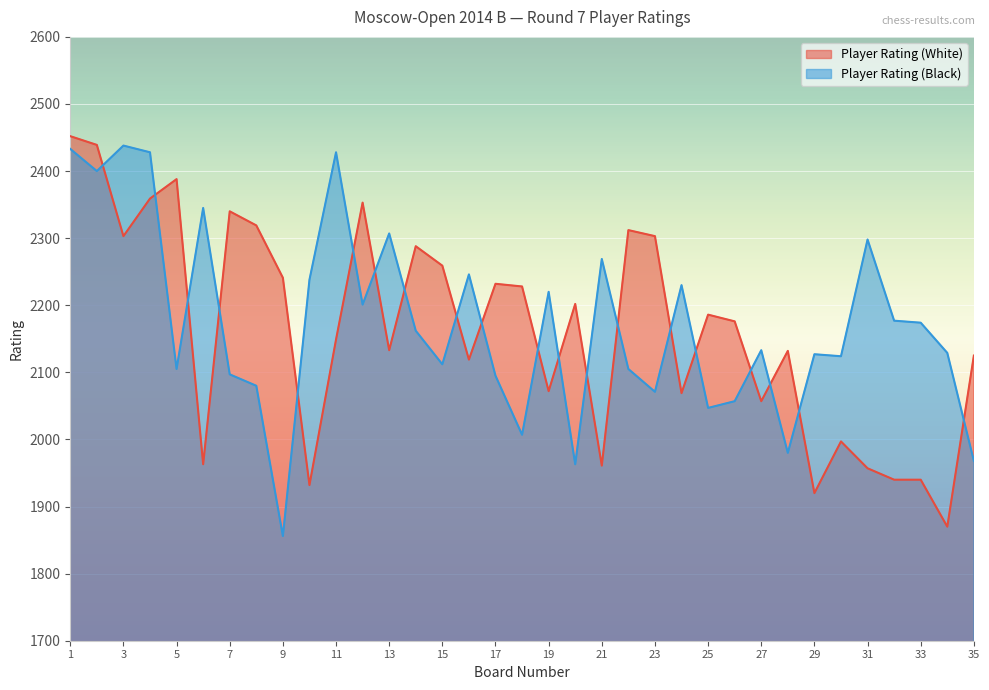

List the labels in order of Player Rating (White) value, smallest first.

34, 29, 10, 32, 33, 31, 21, 6, 30, 27, 24, 19, 16, 35, 28, 13, 11, 26, 25, 20, 18, 17, 9, 15, 14, 3, 23, 22, 8, 7, 12, 4, 5, 2, 1